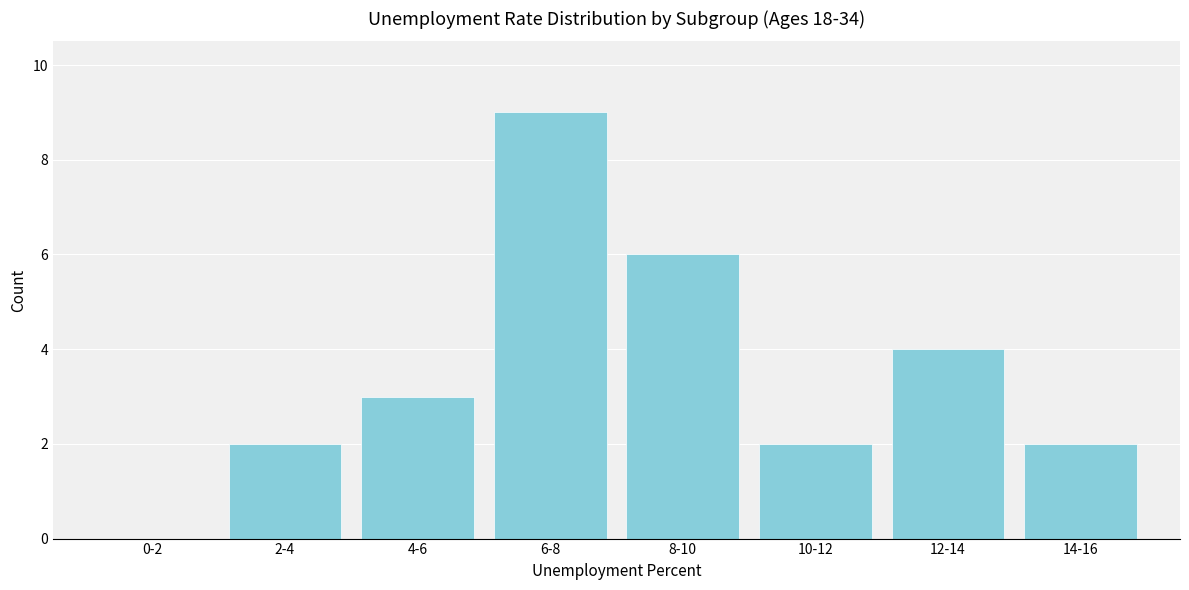

Reading left to right, what are all the values shown in this chart?

0-2=0	2-4=2	4-6=3	6-8=9	8-10=6	10-12=2	12-14=4	14-16=2